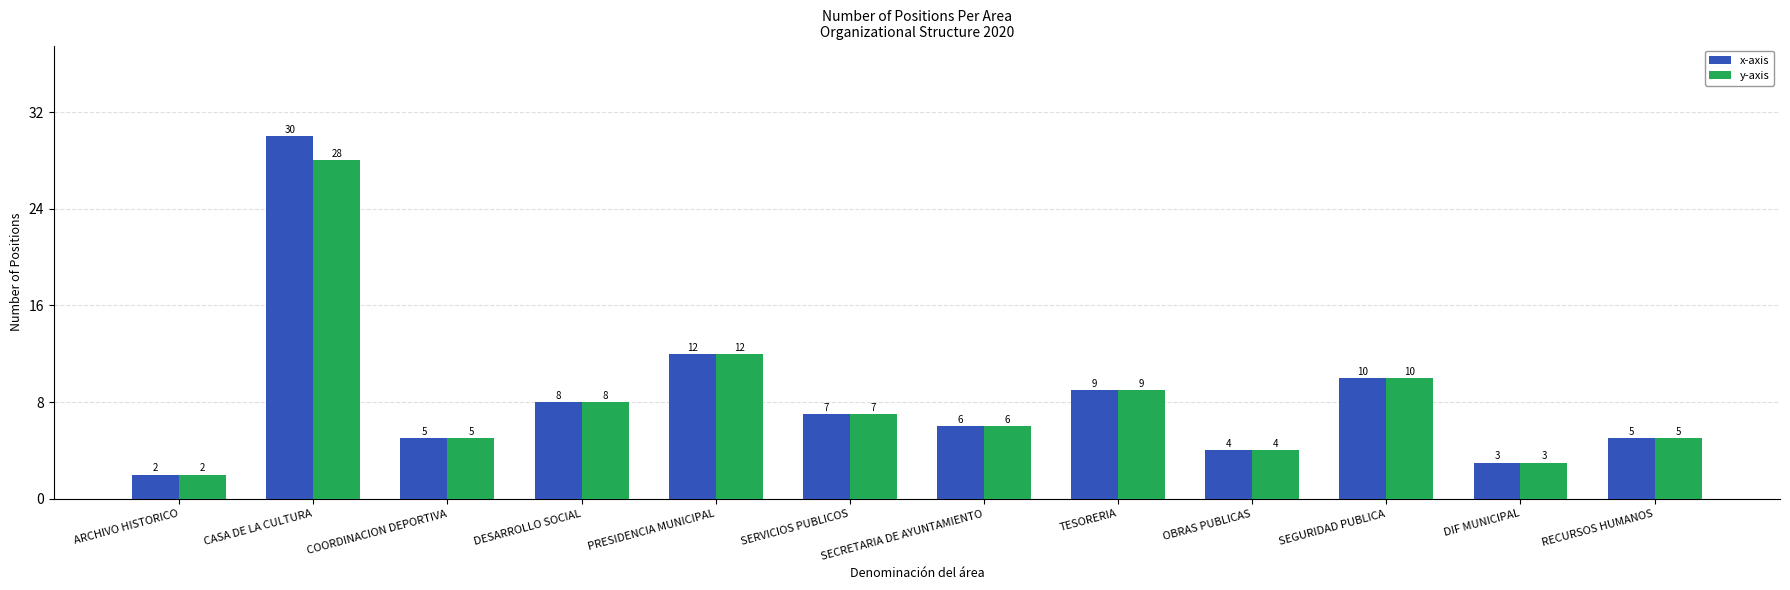

The y-axis series shows 5 at DIF MUNICIPAL. True or false?

False